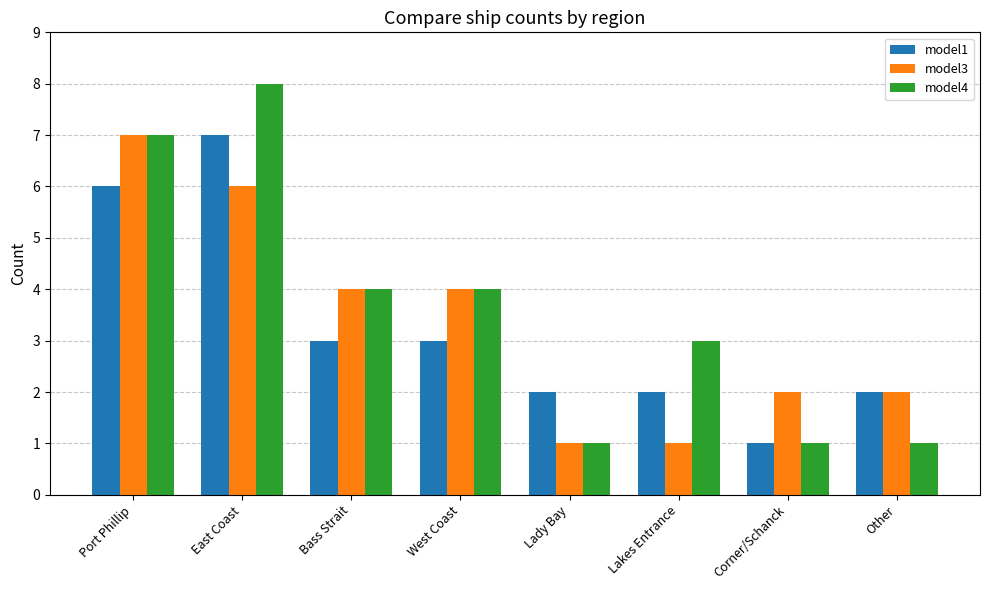

Which series changed the most between East Coast and Corner/Schanck?

model4